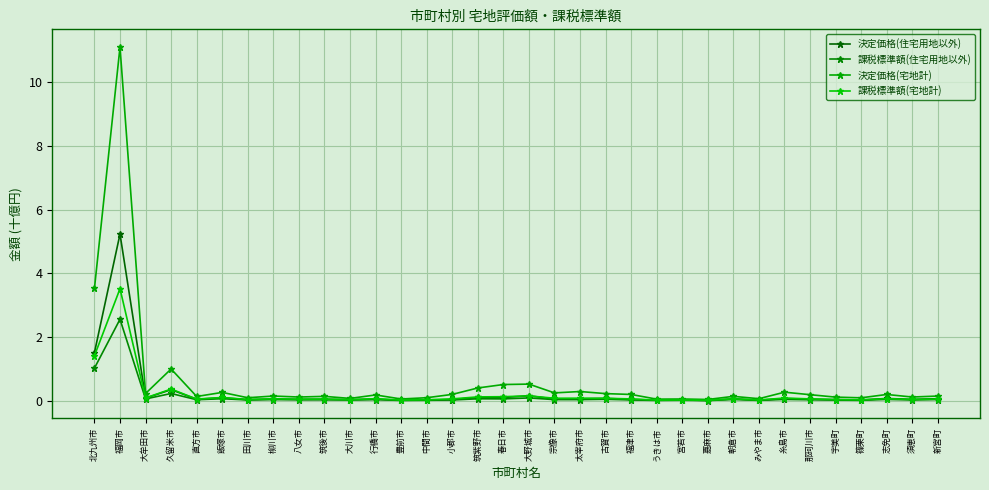

Does the chart have visible grid lines?

Yes